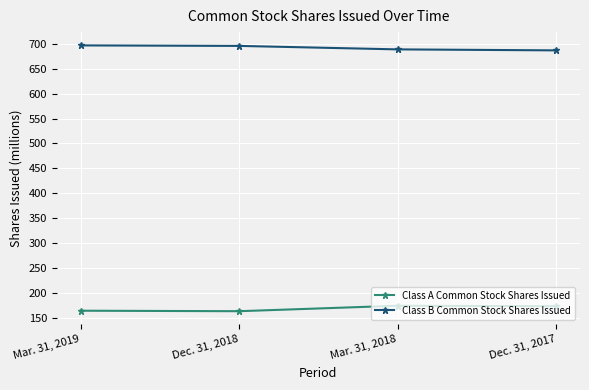

Is it true that Class A Common Stock Shares Issued equals 164 at Mar. 31, 2019?

True